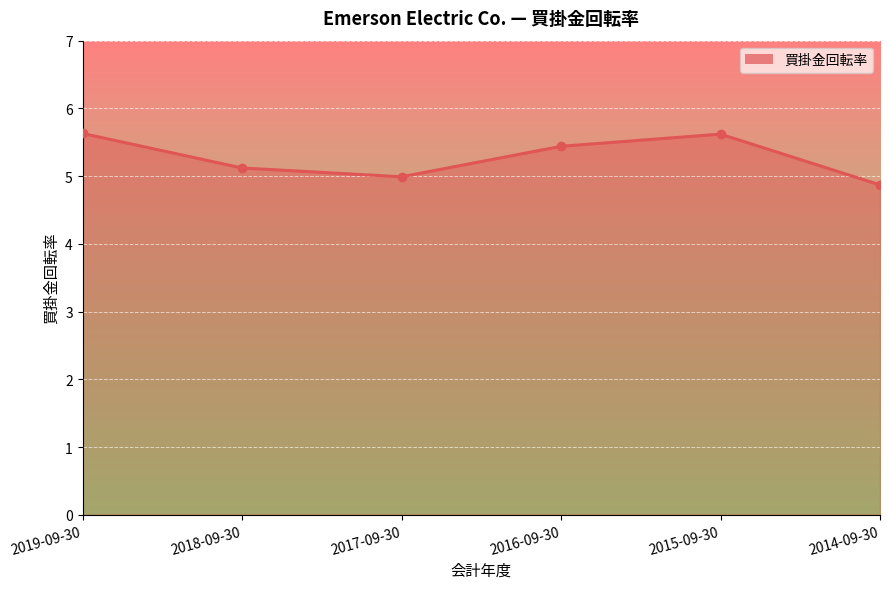

True or false: the data has more than 0 interior local peaks.

True